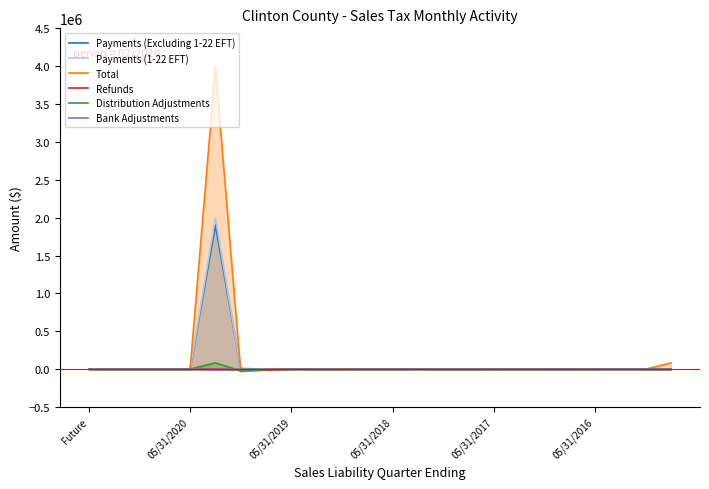

What is the difference between the maximum and second lowest values in the Refunds series?

6828.8